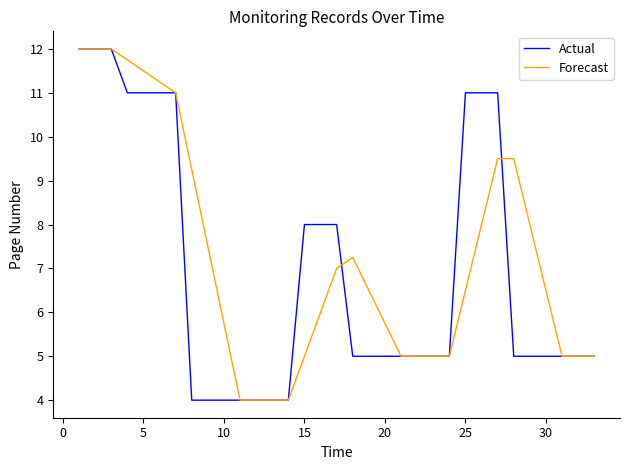

What is the lowest value of the Forecast series?

4.0